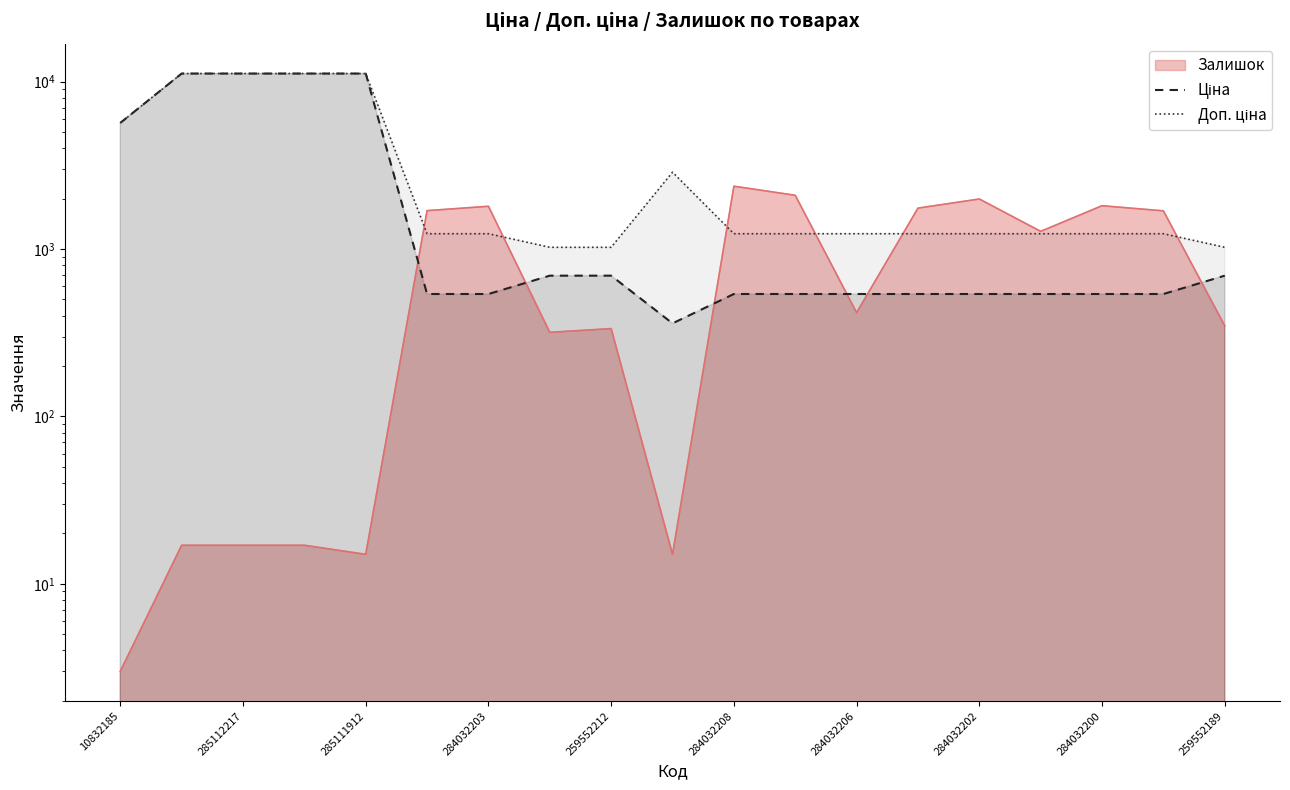

Which series has the largest total across all categories?

Доп. ціна